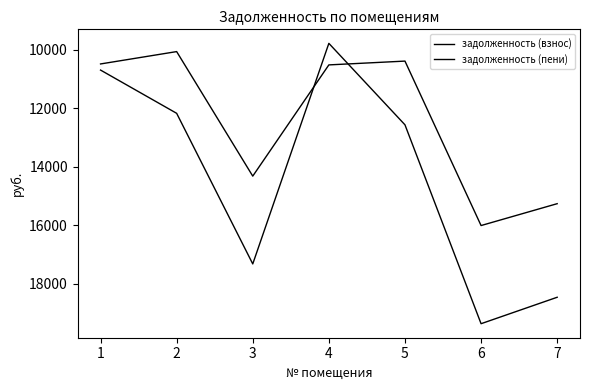

What is the difference between the maximum and minimum values in the задолженность (взнос) series?

5944.6